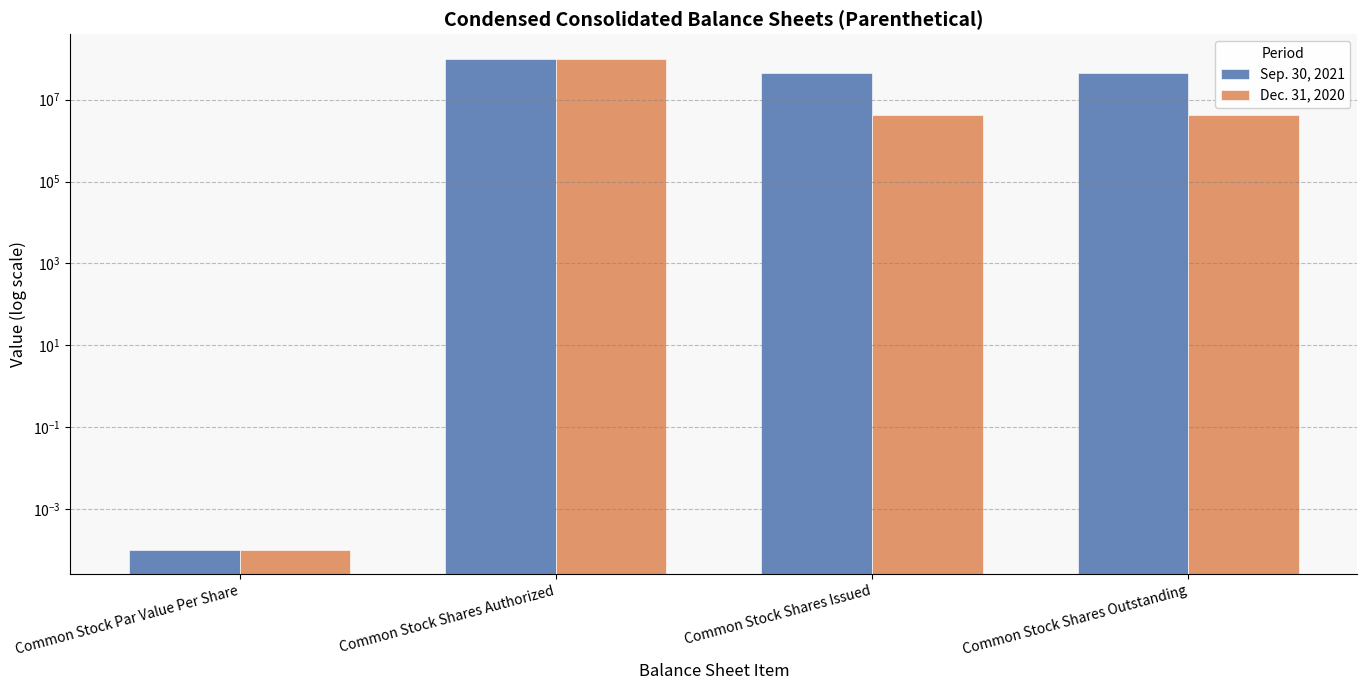

Count the number of categories in the chart.

4